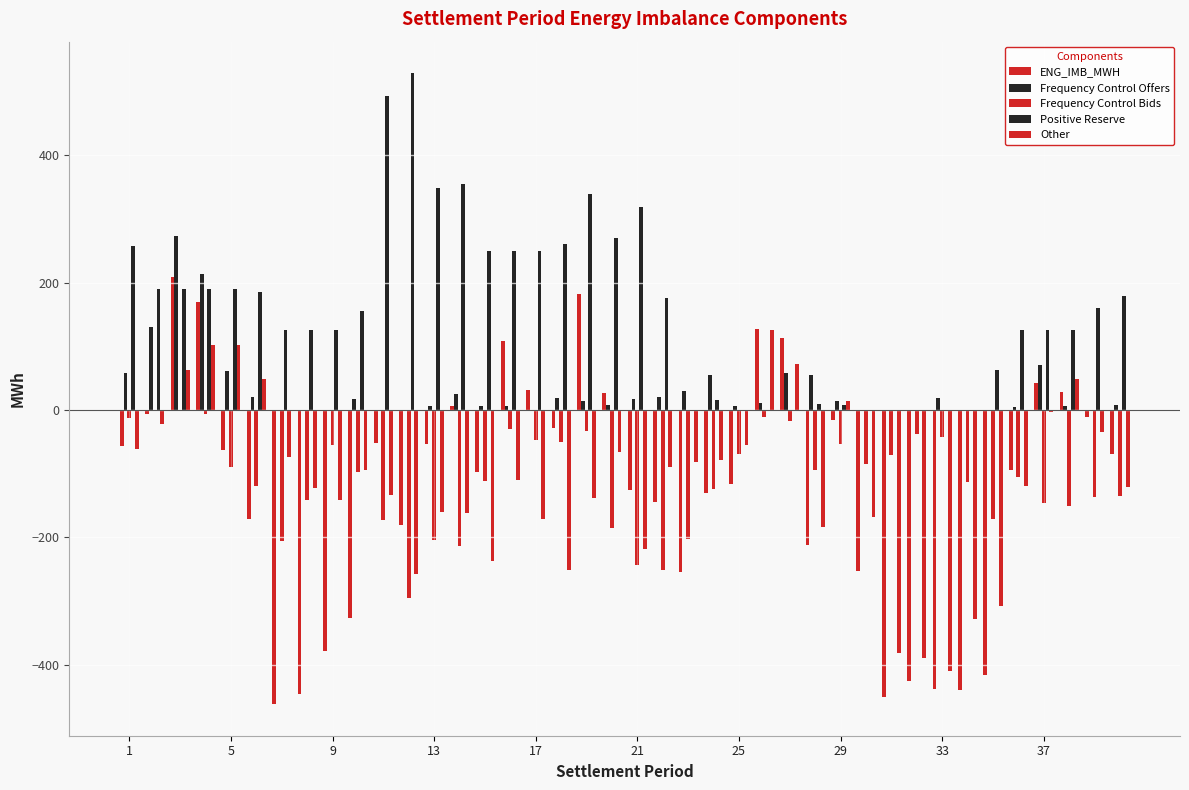

How many data points in ENG_IMB_MWH are above -69?

19